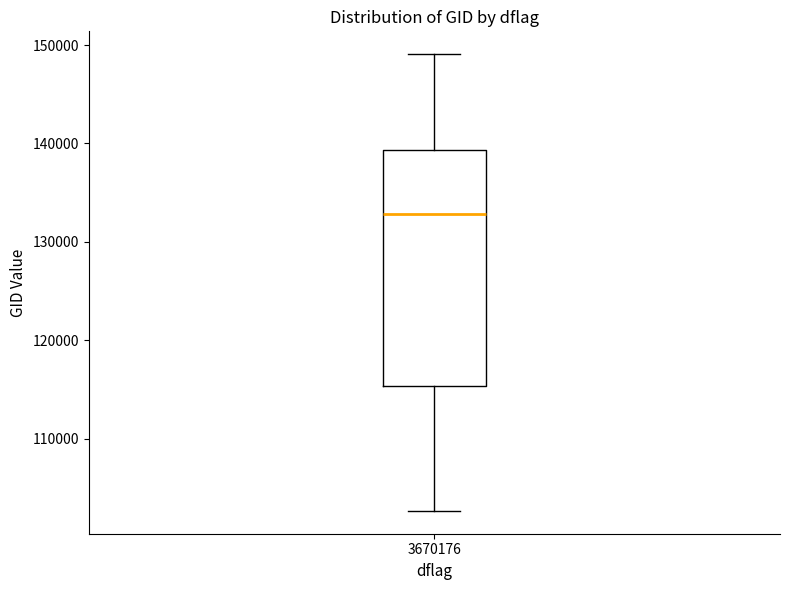

Transcribe this box plot: give where the median line is, the range the box spans, and where the two whiskers end, as read against the y-axis. The values are not printed on the chart, so give them approximately, as read against the axis.

median 133000, box 115000 to 139000, whiskers 103000 to 149000